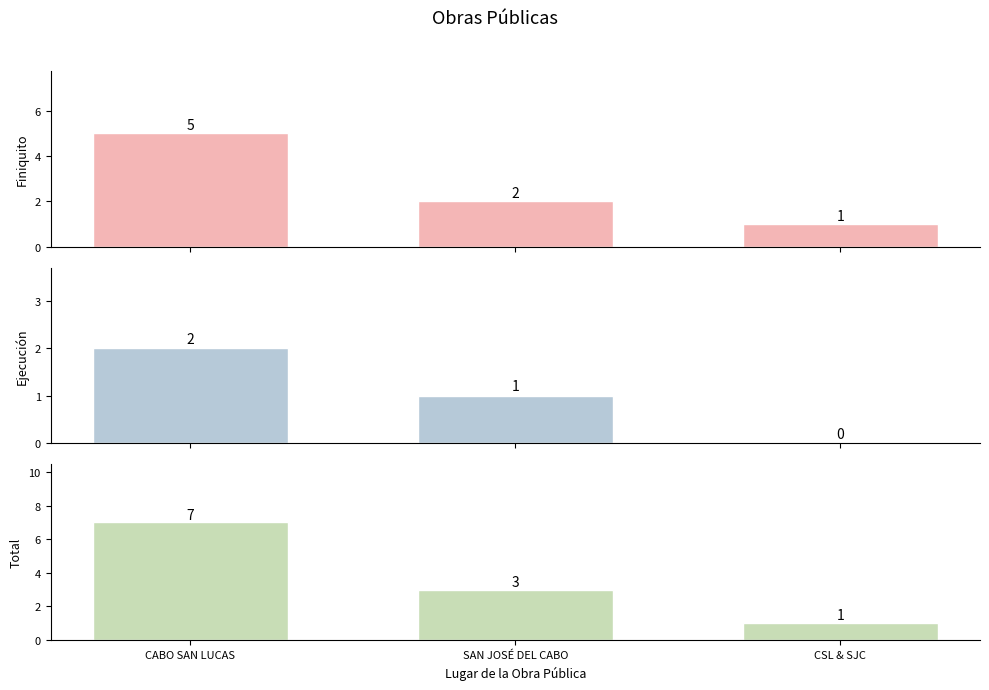

At which label does Ejecución reach its peak?

CABO SAN LUCAS